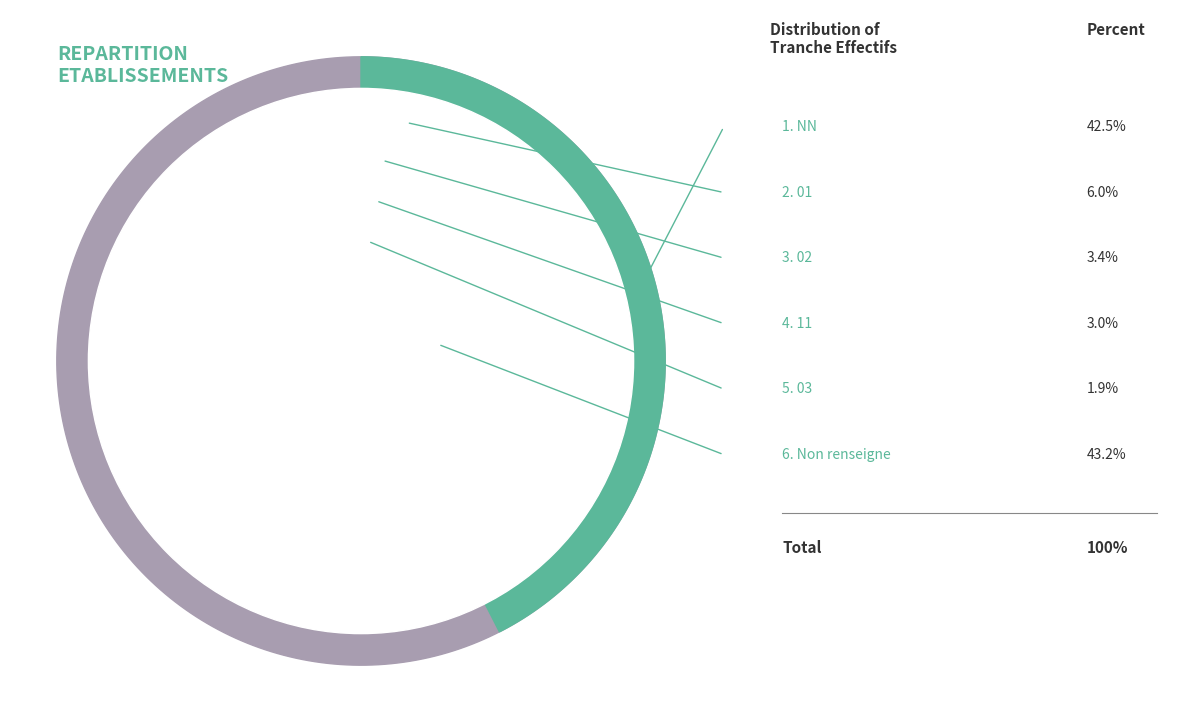

To the nearest percent, what is the difference between the 11 and 03 slice percentages?

1%